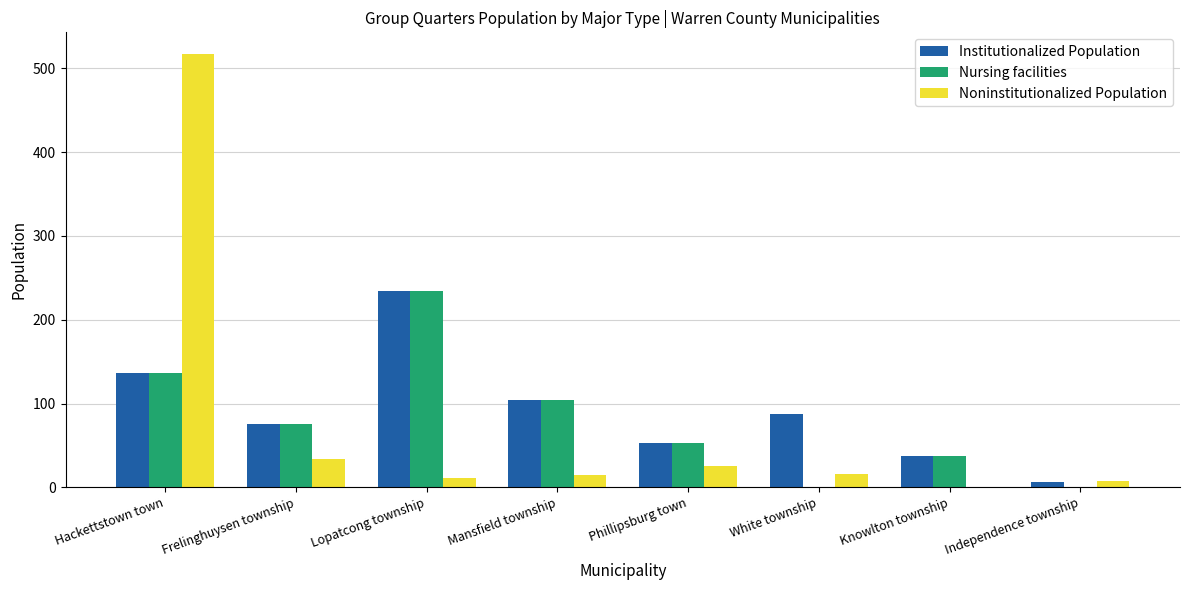

Between Hackettstown town and White township, which series saw the biggest shift?

Noninstitutionalized Population